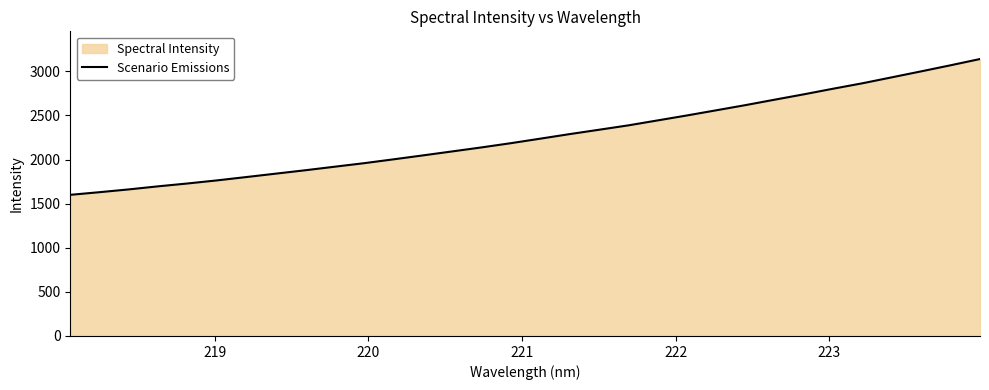

What is the smallest value displayed?

1599.8